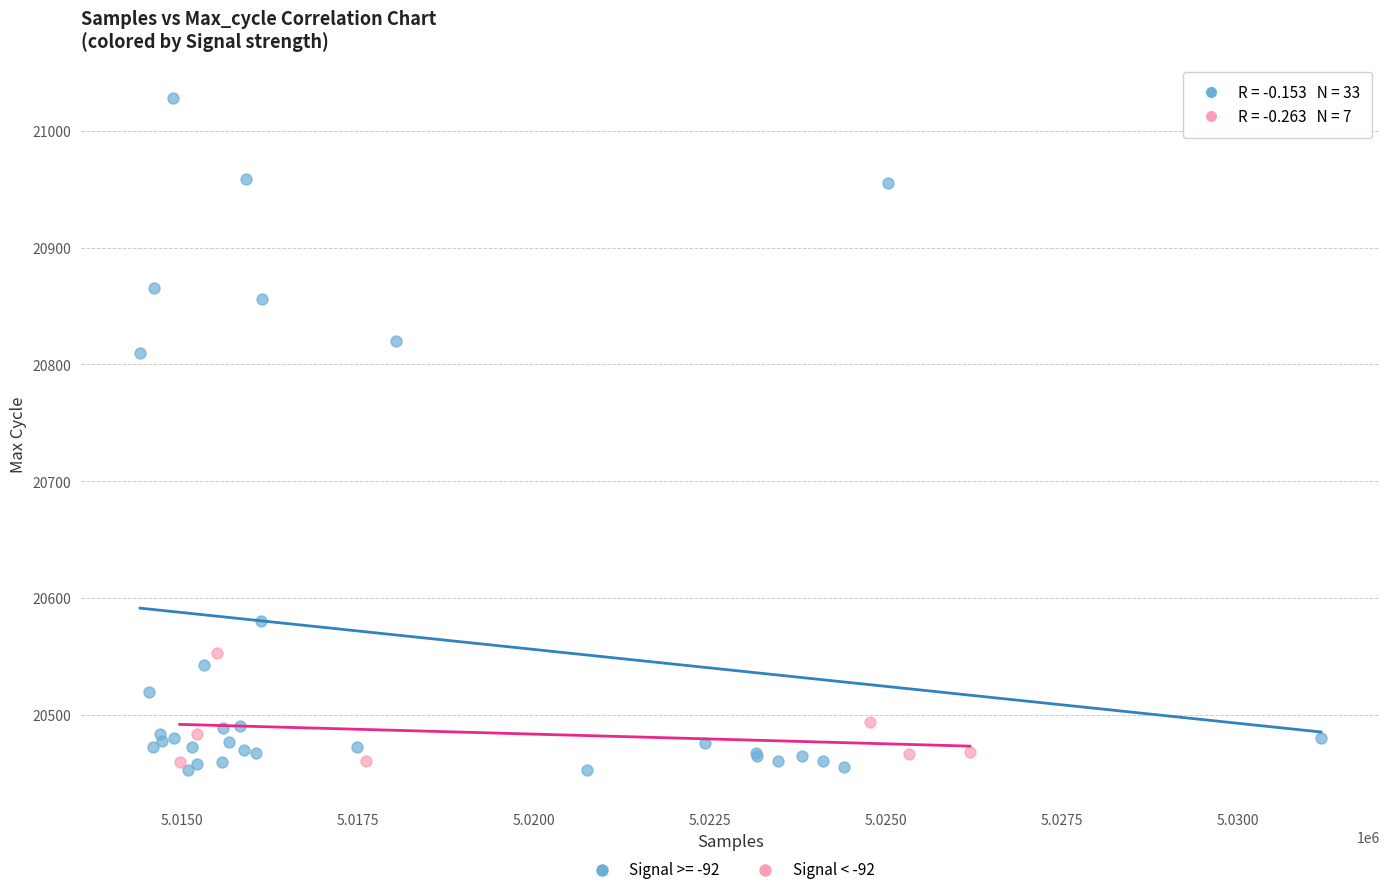

Which series has the widest spread of Y values?

Signal >= -92